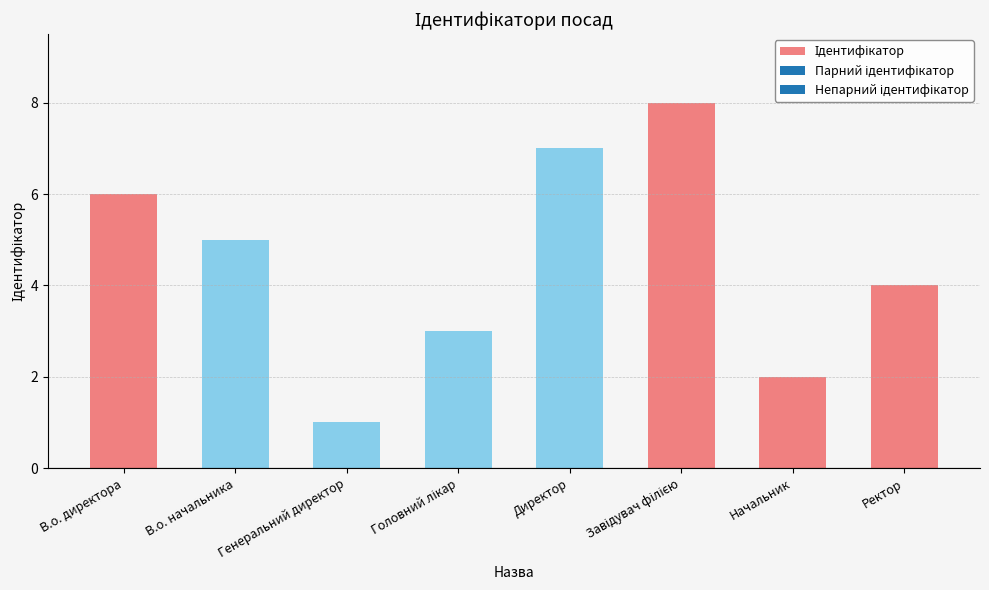

Which label corresponds to the smallest value in the chart?

Генеральний директор